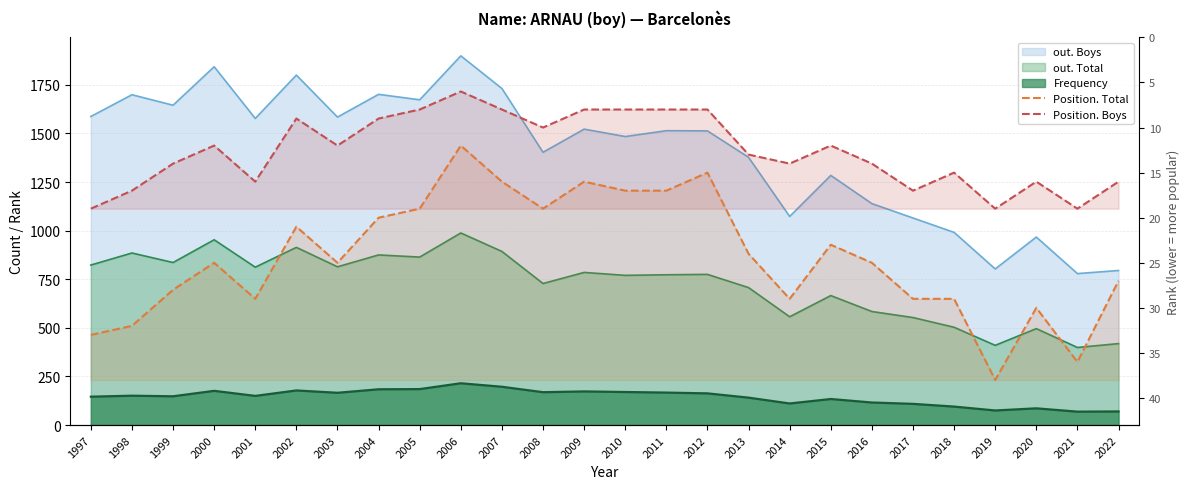

Rank the categories by Position. Boys value from lowest to highest.

2006, 2005, 2007, 2009, 2010, 2011, 2012, 2002, 2004, 2008, 2000, 2003, 2015, 2013, 1999, 2014, 2016, 2018, 2001, 2020, 2022, 1998, 2017, 1997, 2019, 2021